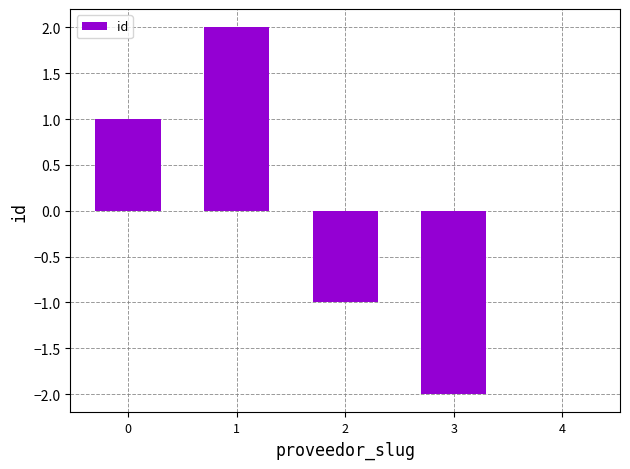

Is it true that the value at 0 is 0?

False